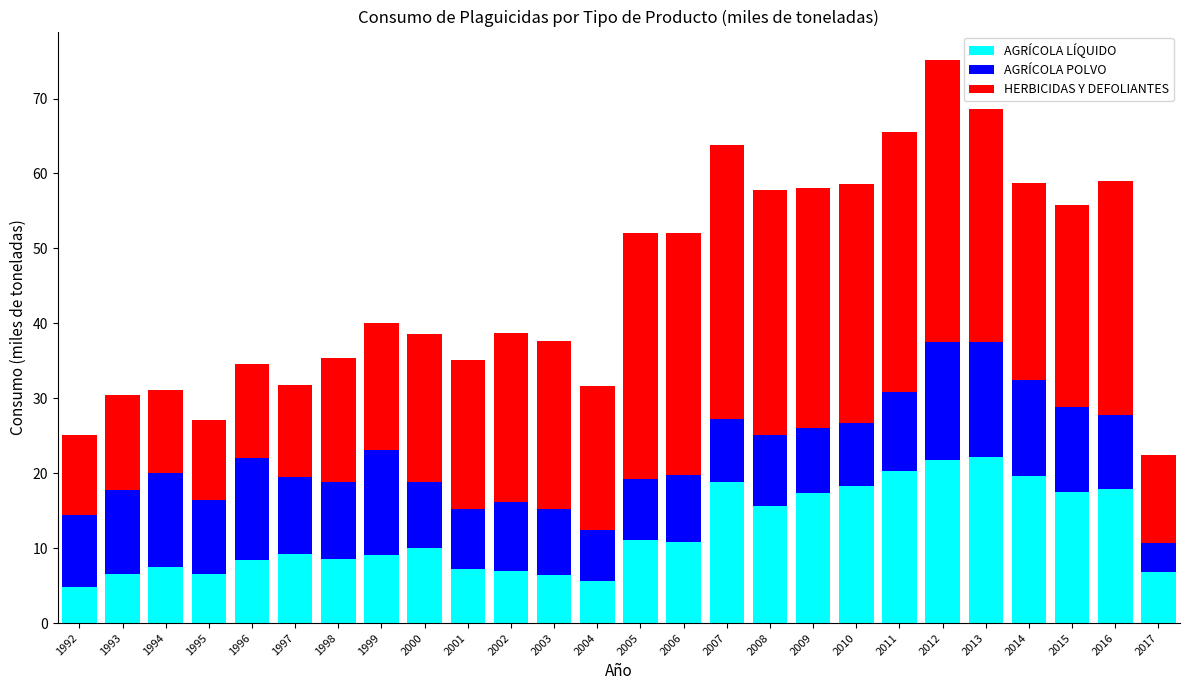

What is the difference between the AGRÍCOLA LÍQUIDO values at 2000 and 1993?

3.5